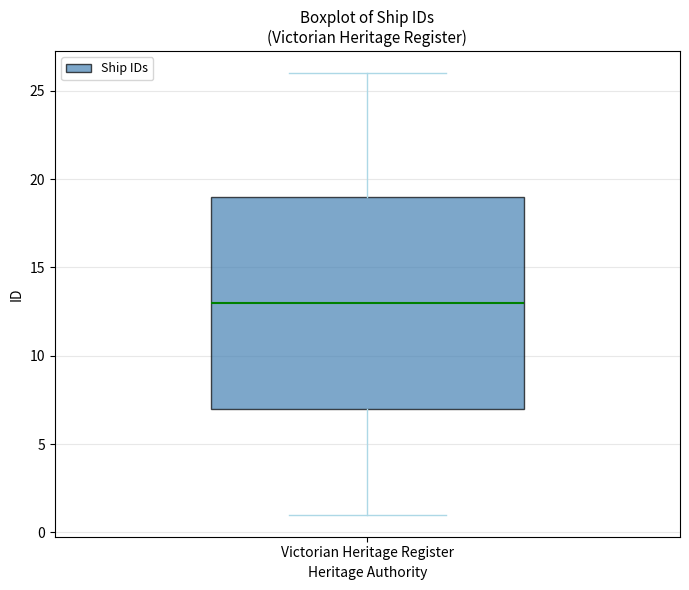

Where does the median line of the box for Victorian Heritage Register sit on the y-axis? The values are not printed on the chart, so give them approximately, as read against the axis.

13